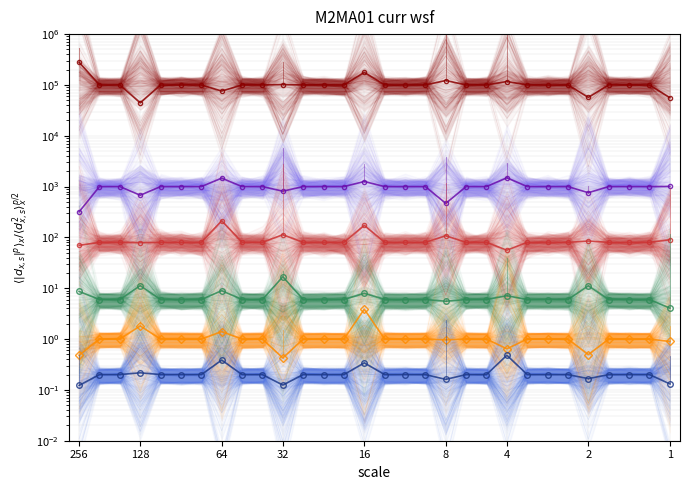

Between 10 and 16, which series saw the biggest shift?

level 1e+05